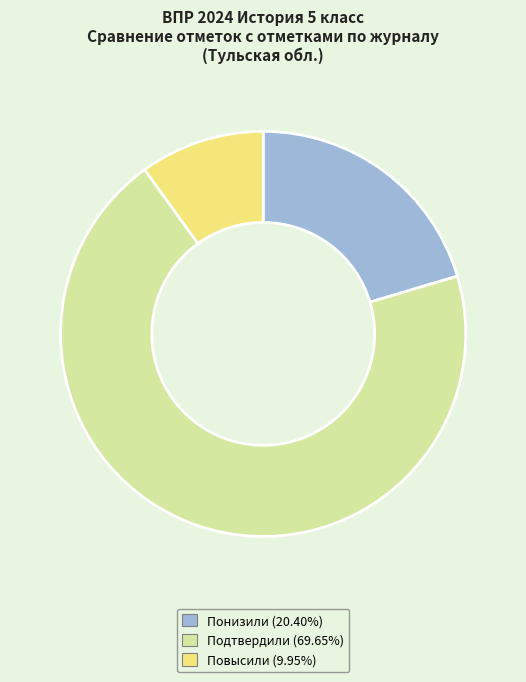

Does any single category account for the majority?

Yes